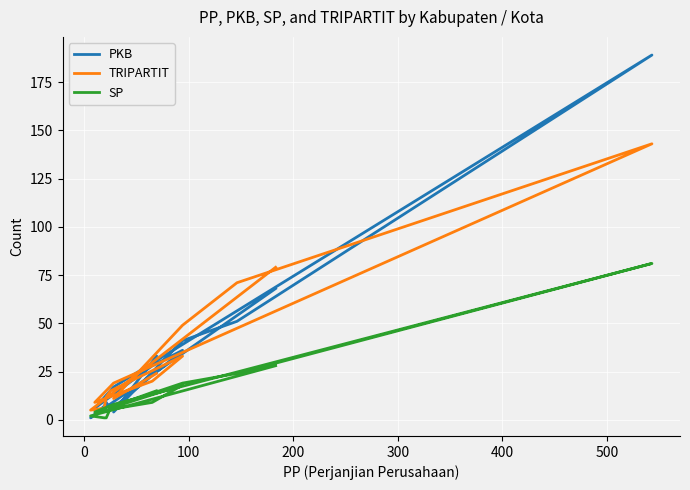

True or false: PKB and SP cross at least once.

True